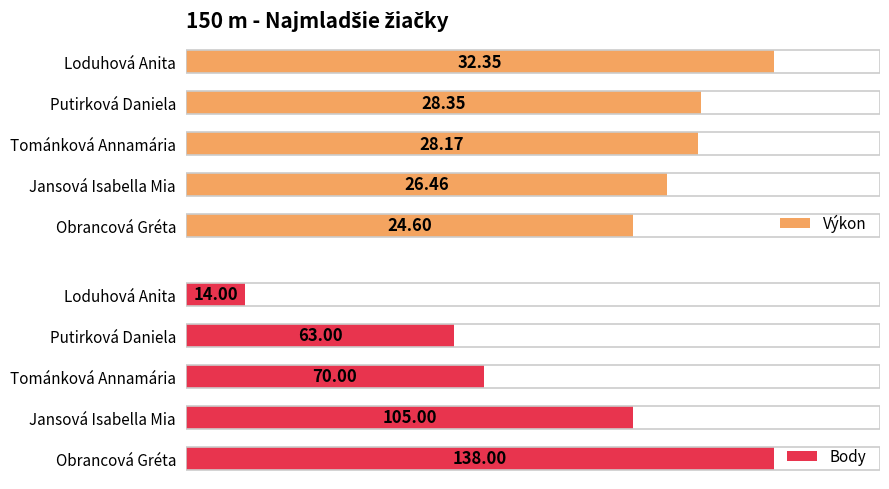

At which label does Výkon reach its peak?

Loduhová Anita